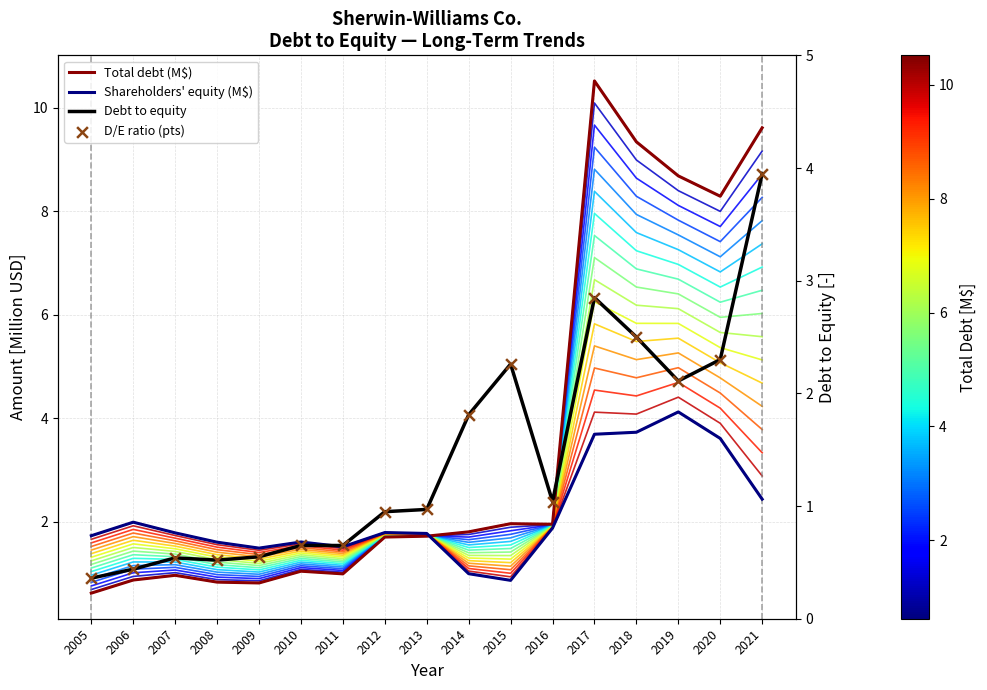

Which series has the largest total across all categories?

Total debt (M$)